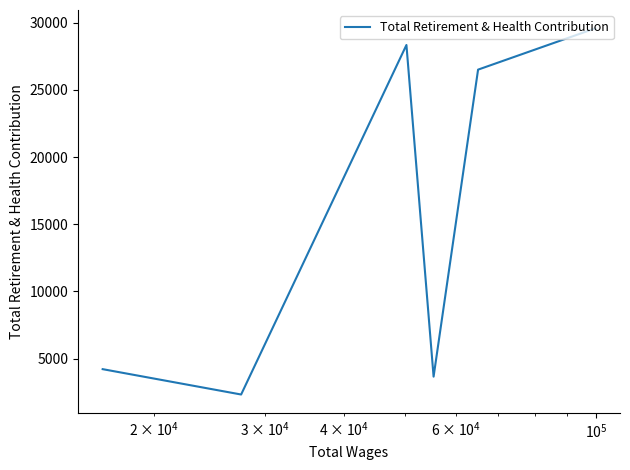

Does the chart display data point markers on the line(s)?

No